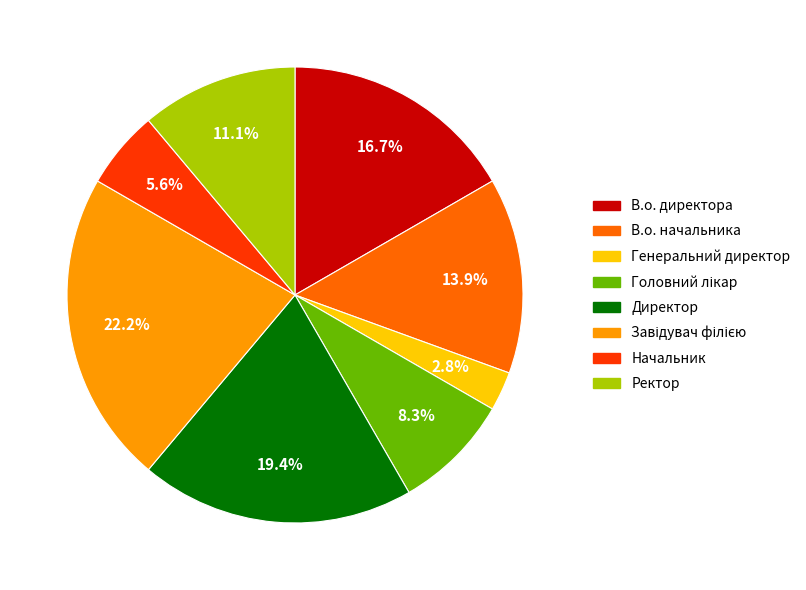

To the nearest percent, what portion does Директор represent?

19%